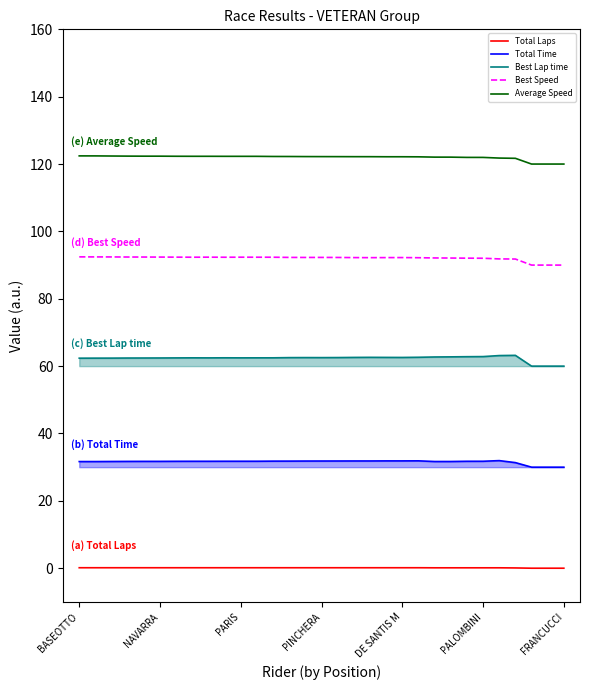

True or false: Total Laps has more than 0 points higher than both neighbors.

False